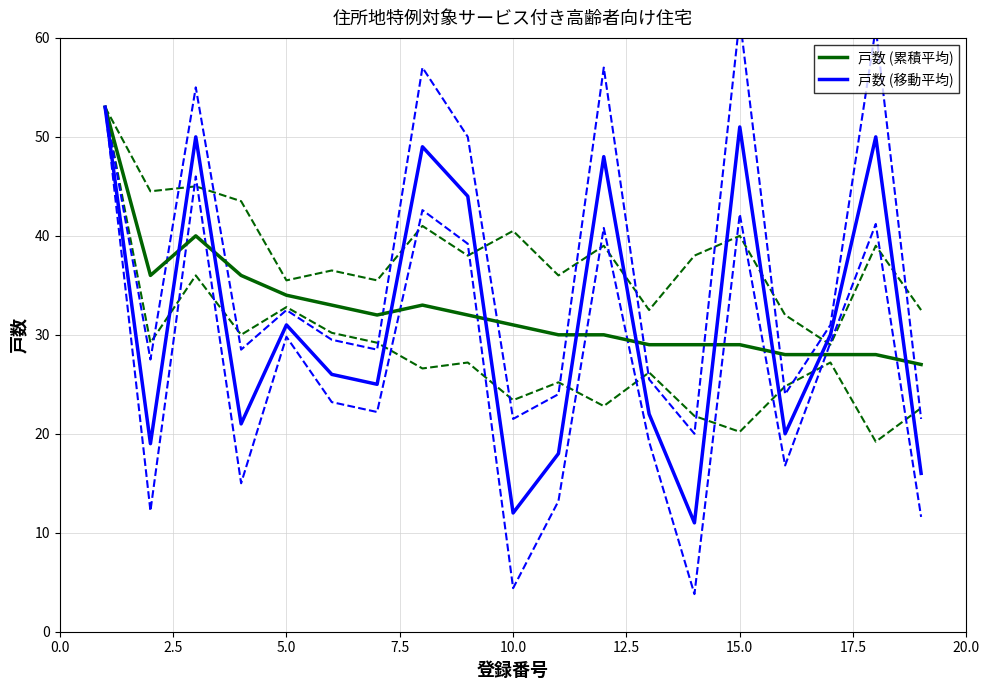

True or false: 戸数 (累積平均) has a value of 31 at 10.0.

True